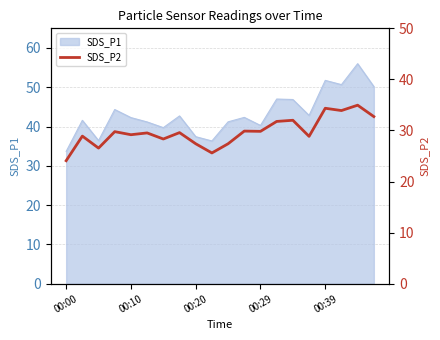

Read the value at 7.

29.6